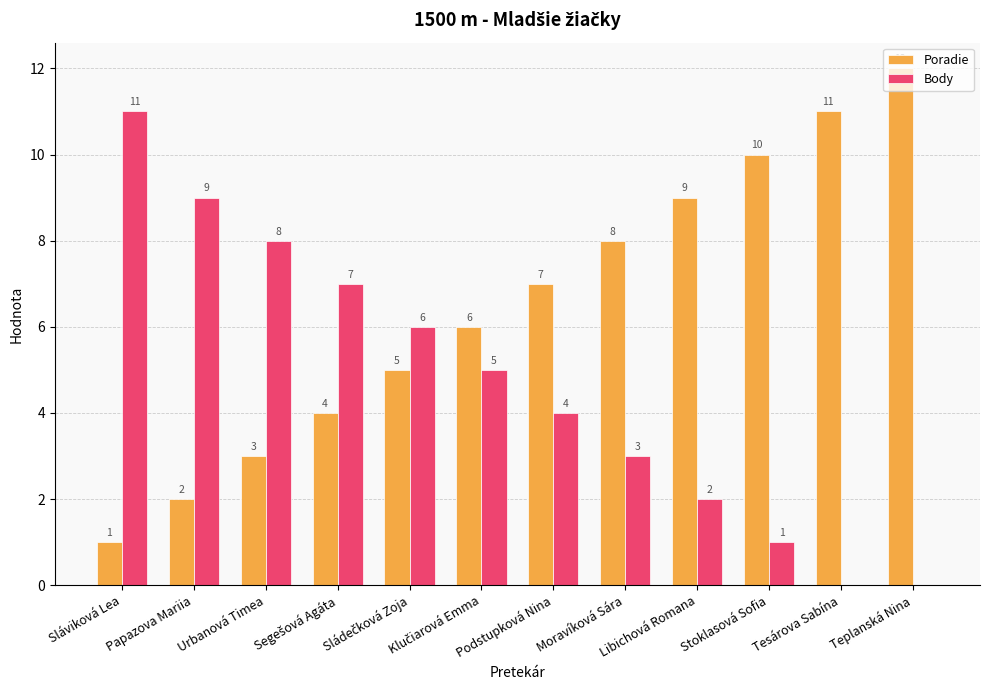

Where does the Body series first go above 5?

Sláviková Lea